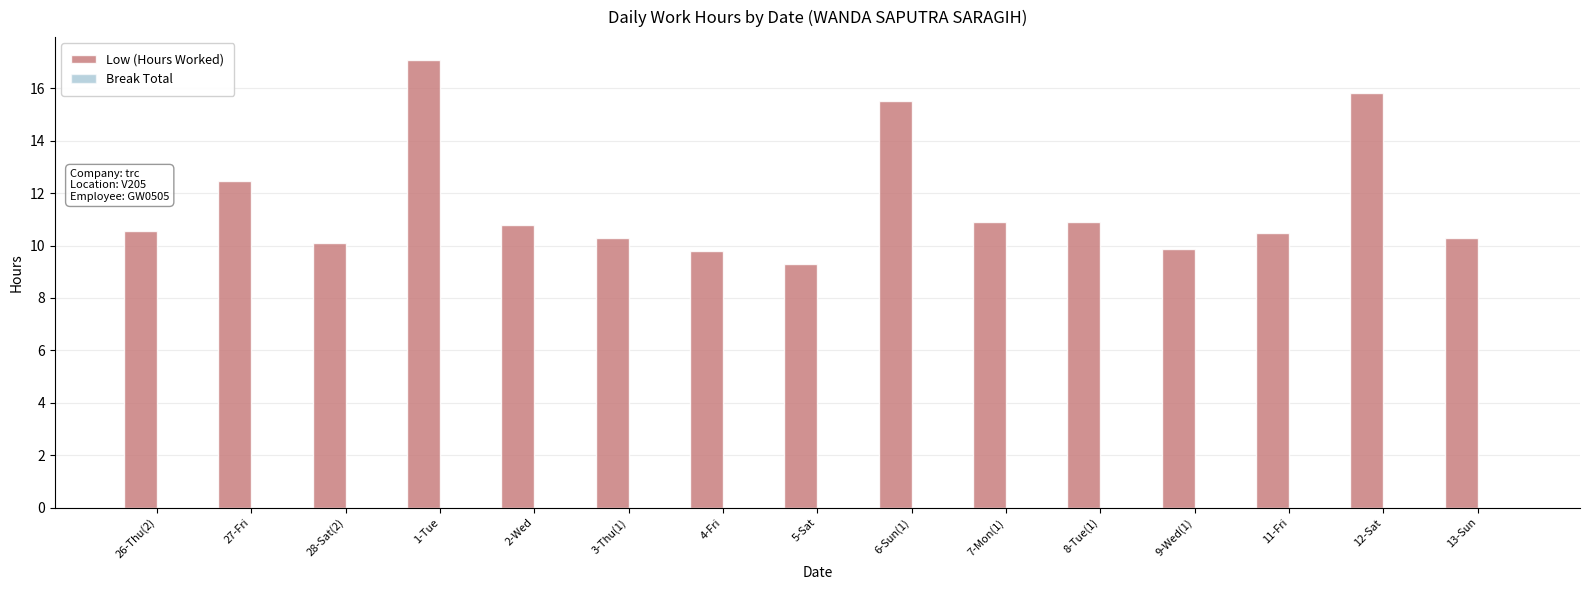

At which category does the chart reach its minimum across all series?

5-Sat